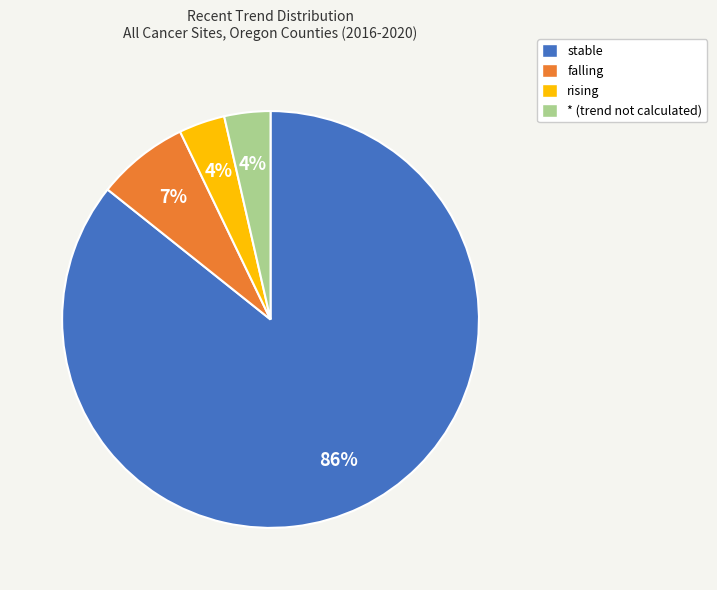

What is the largest slice in the pie chart?

stable